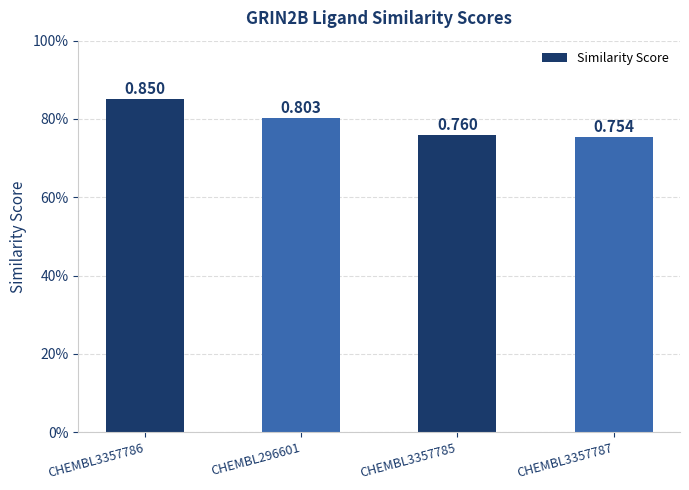

What is the difference between the maximum and second lowest values?

0.1